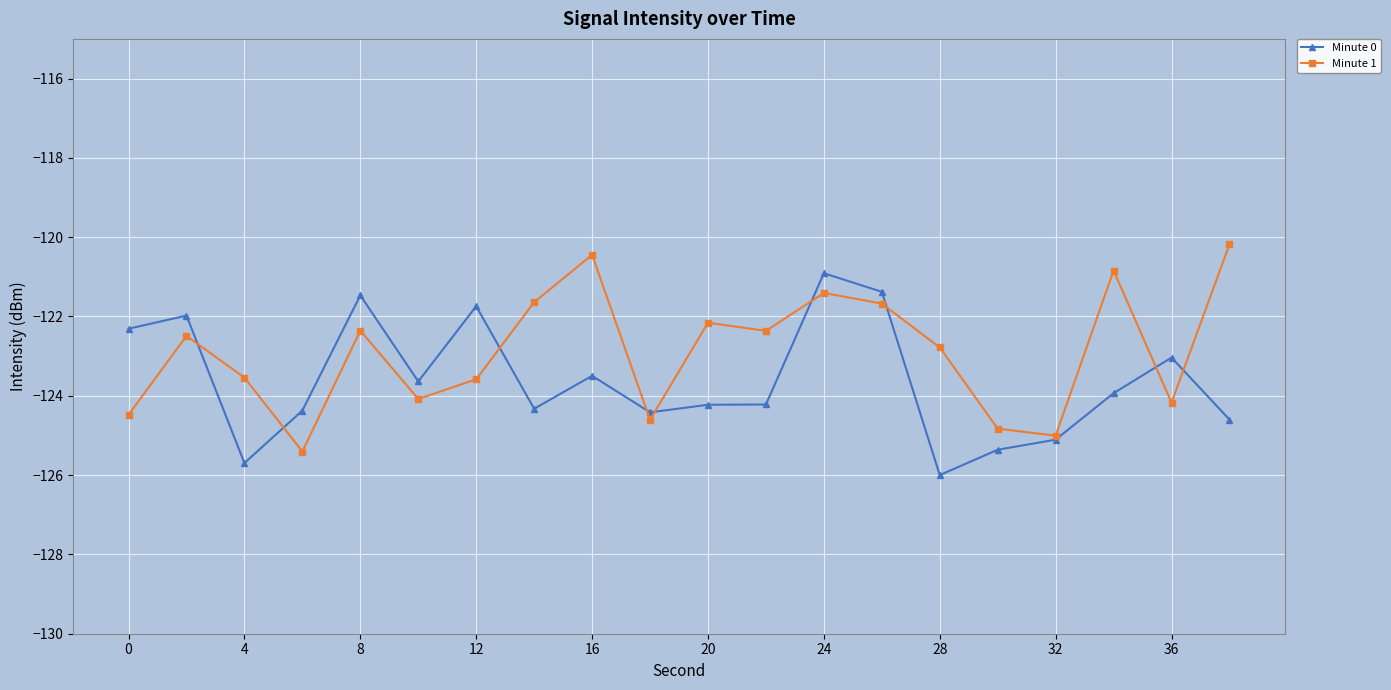

List the series in order of their overall mean, lowest first.

Minute 0, Minute 1